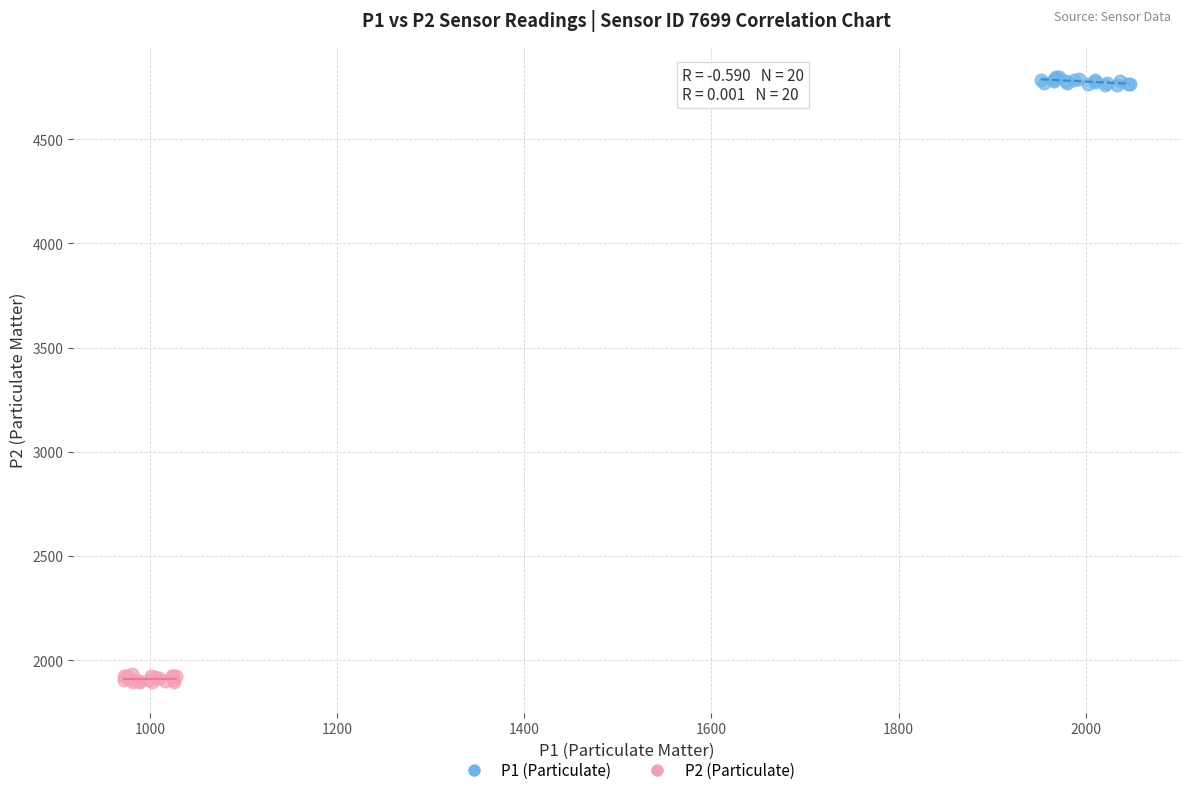

Which series reaches the minimum Y coordinate?

P2 (Particulate)